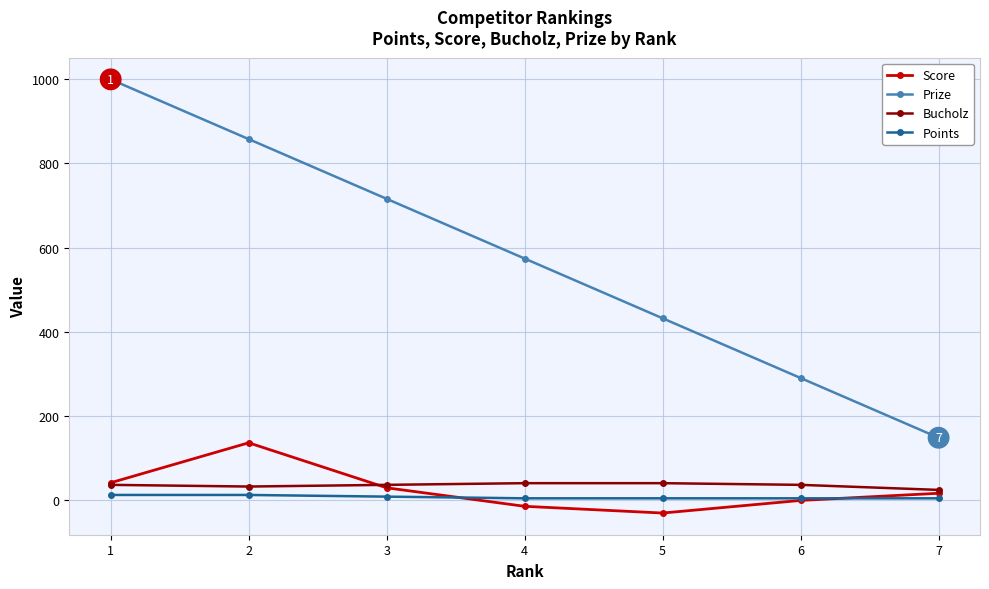

Which series changed the most between 4 and 6?

Prize